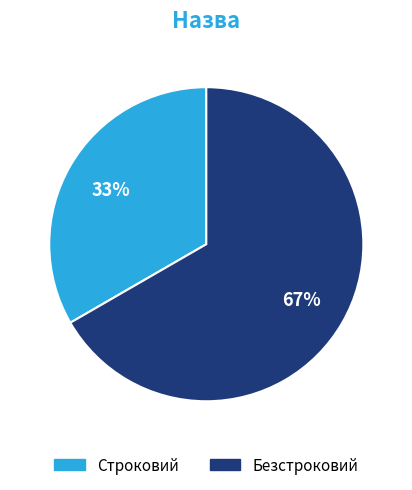

Which category accounts for the majority?

Безстроковий